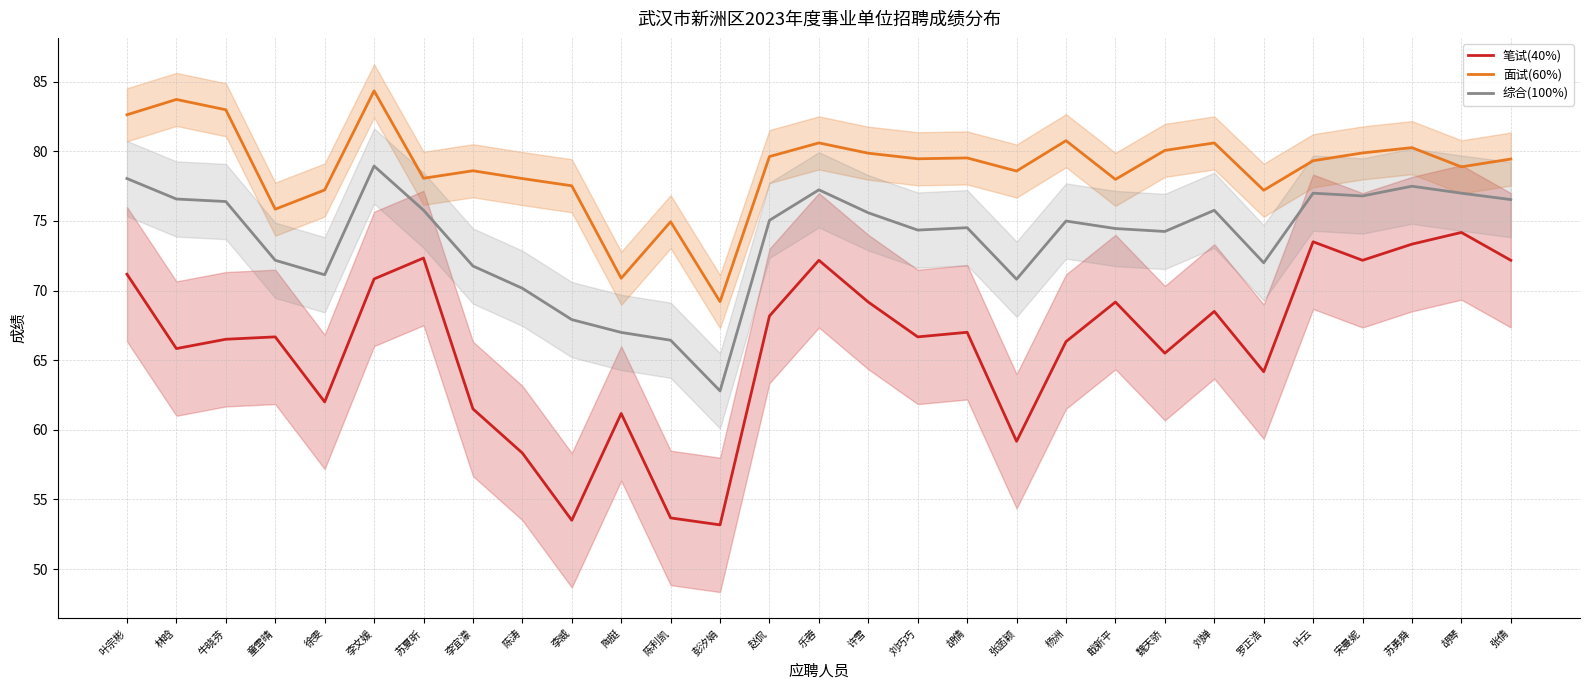

What is the minimum value for 笔试(40%)?

53.2